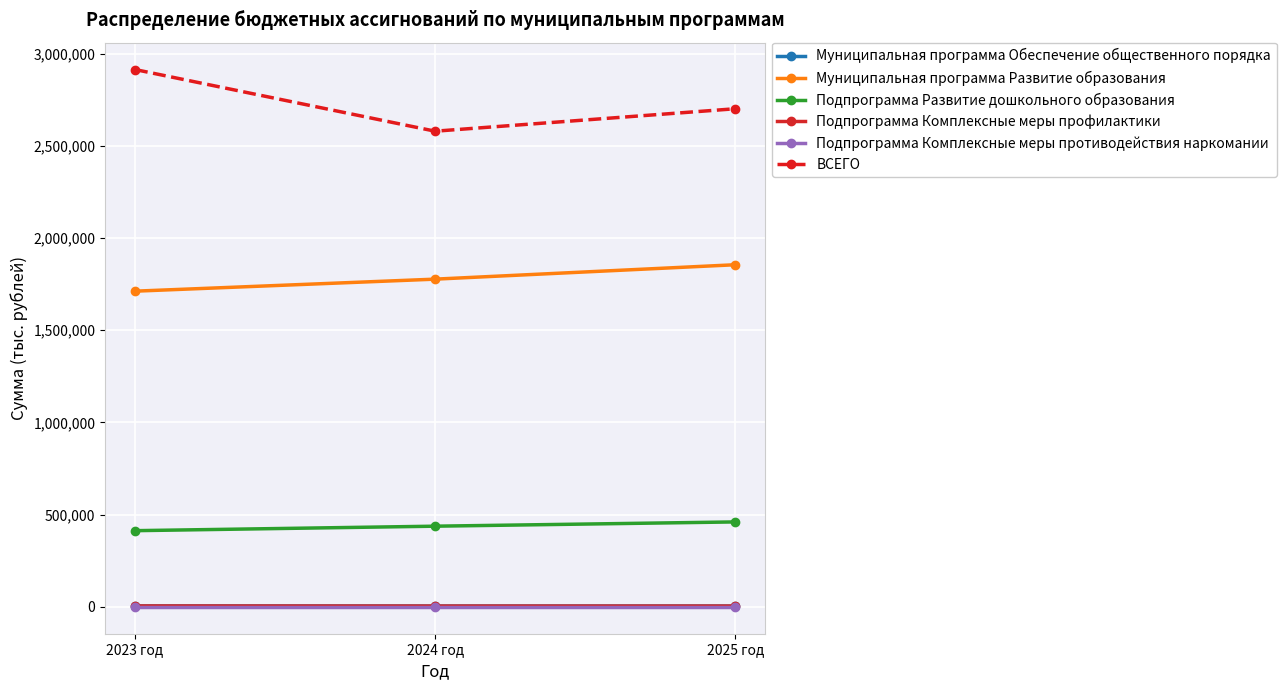

Is the value of Муниципальная программа Развитие образования at 2025 год greater than the value of Муниципальная программа Обеспечение общественного порядка at 2025 год?

Yes